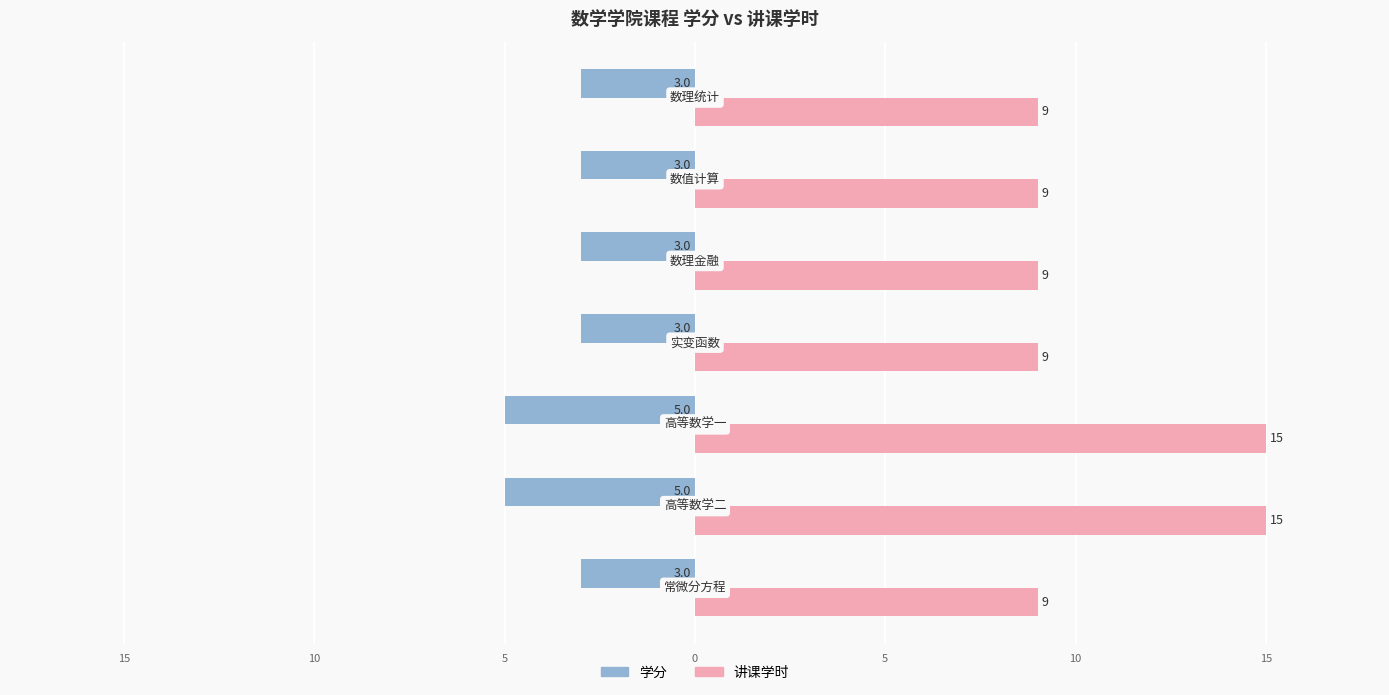

Reading right to left, list all the values displayed in this chart.

学分: -3	-3	-3	-3	-5	-5	-3
讲课学时: 9	9	9	9	15	15	9